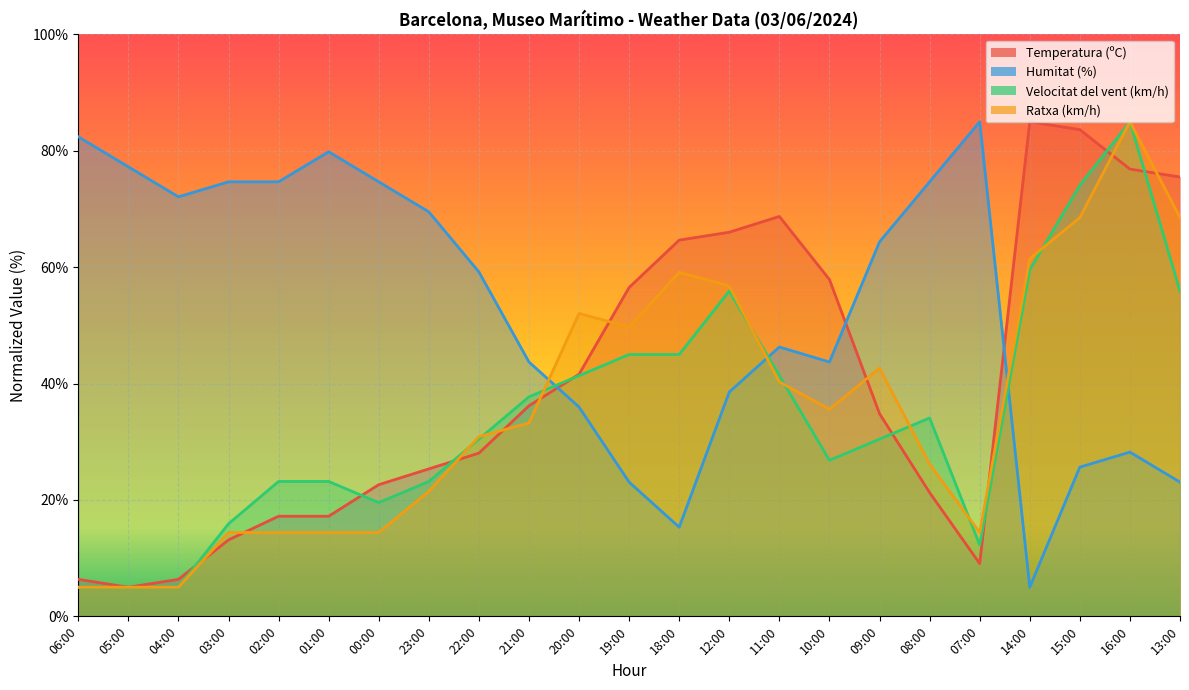

Rank the series by their maximum value, from highest to lowest.

Temperatura (ºC), Humitat (%), Velocitat del vent (km/h), Ratxa (km/h)